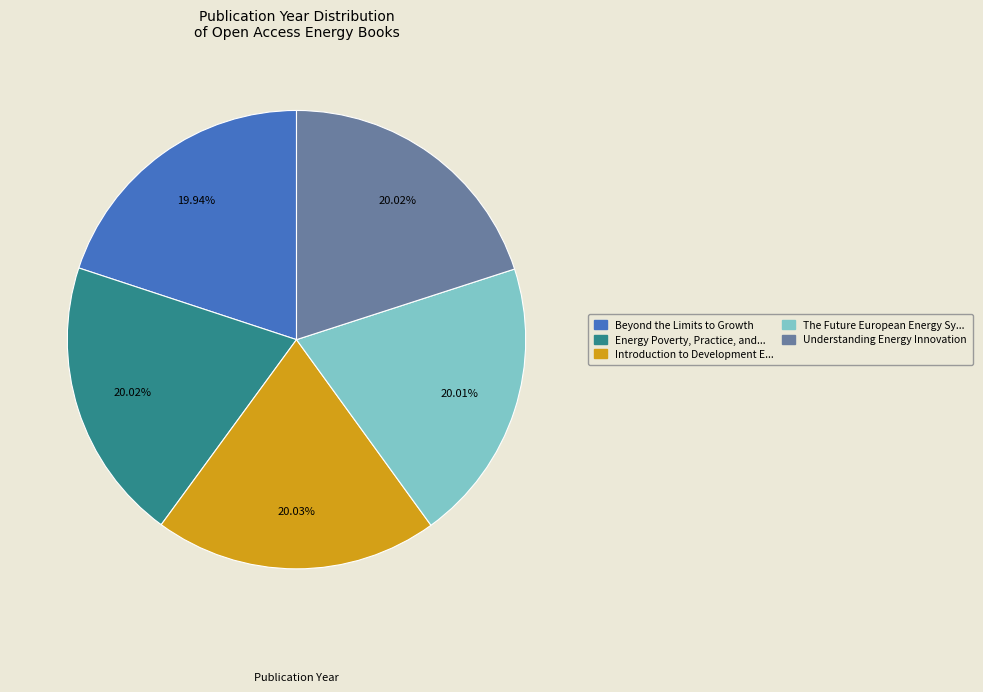

Is there any slice that represents more than half of the pie?

No